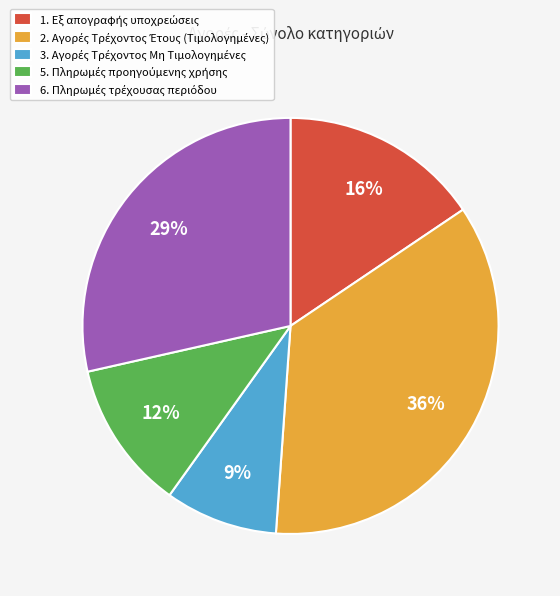

To the nearest percent, what is the average slice percentage?

20%